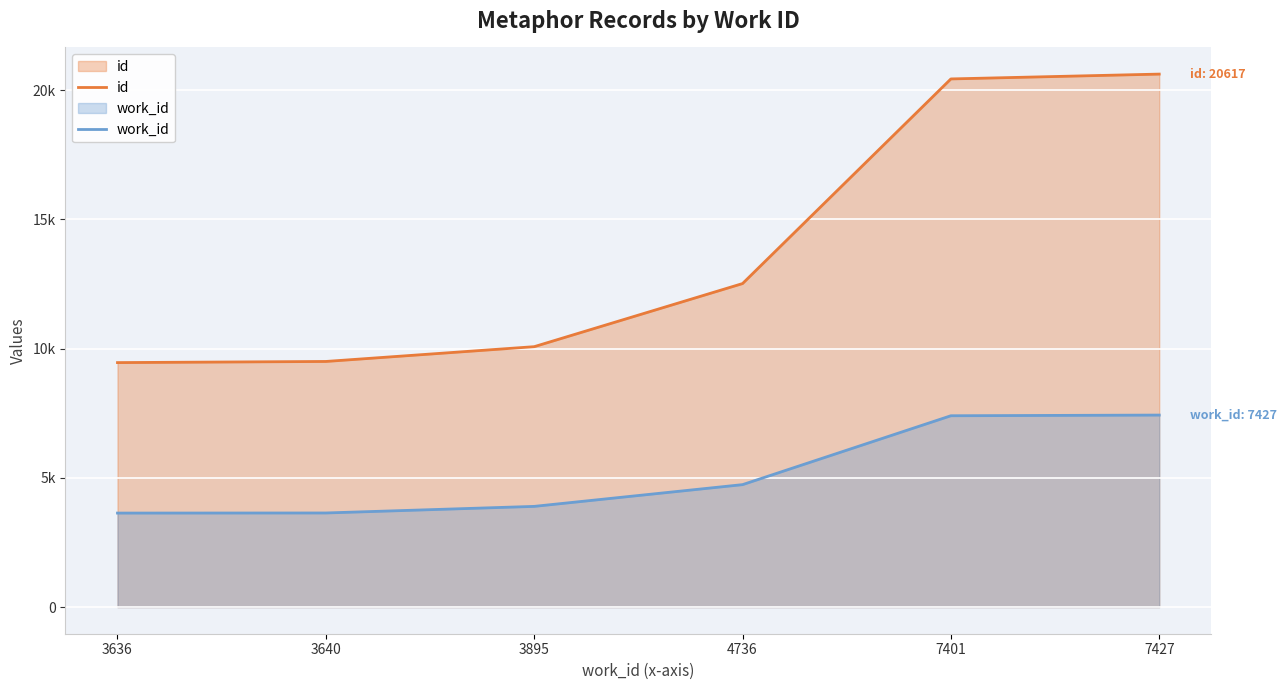

What is the difference between the second highest and second lowest values in the id series?

10929